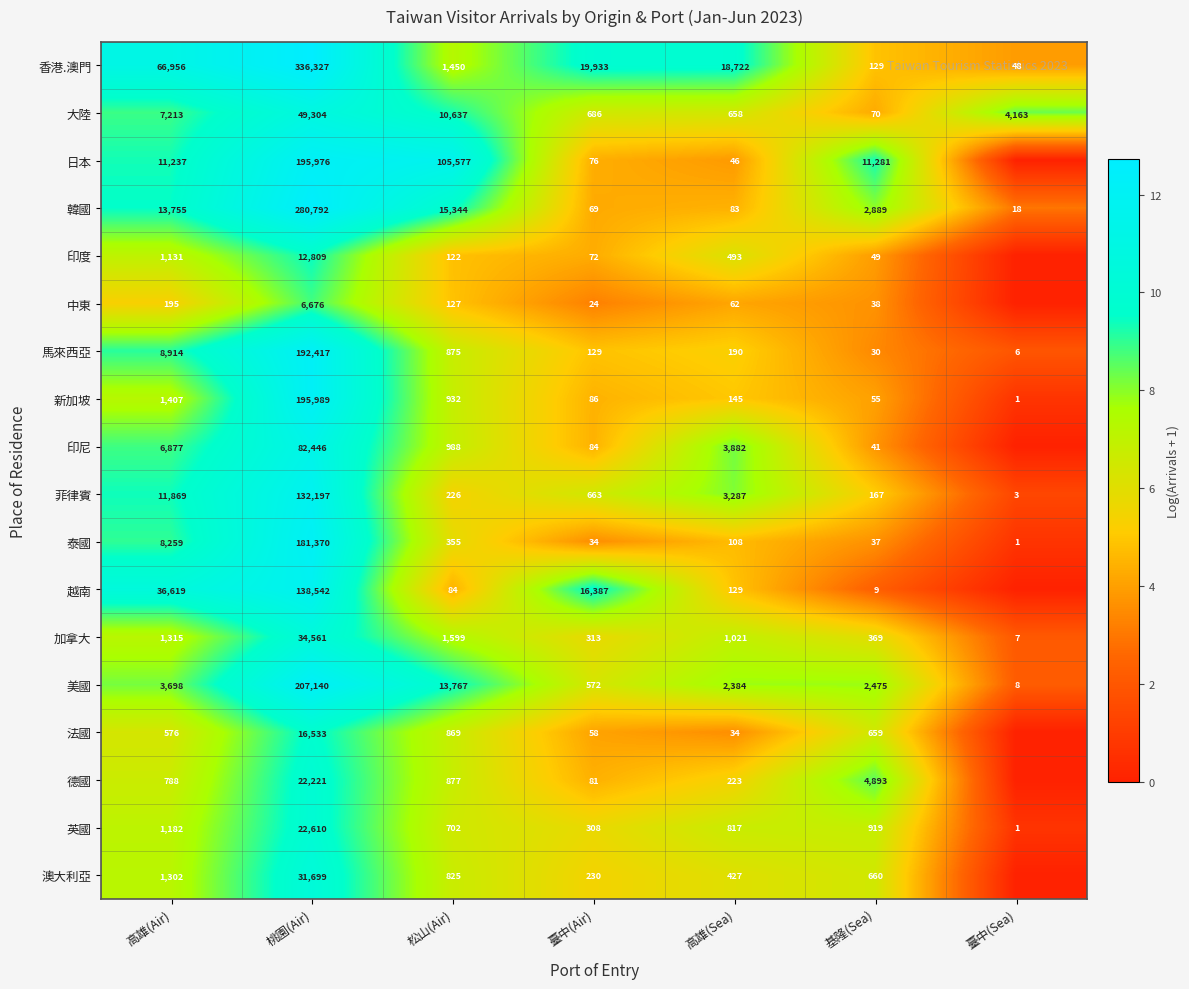

What is the difference between the highest and lowest values at 基隆(Sea)?

11272